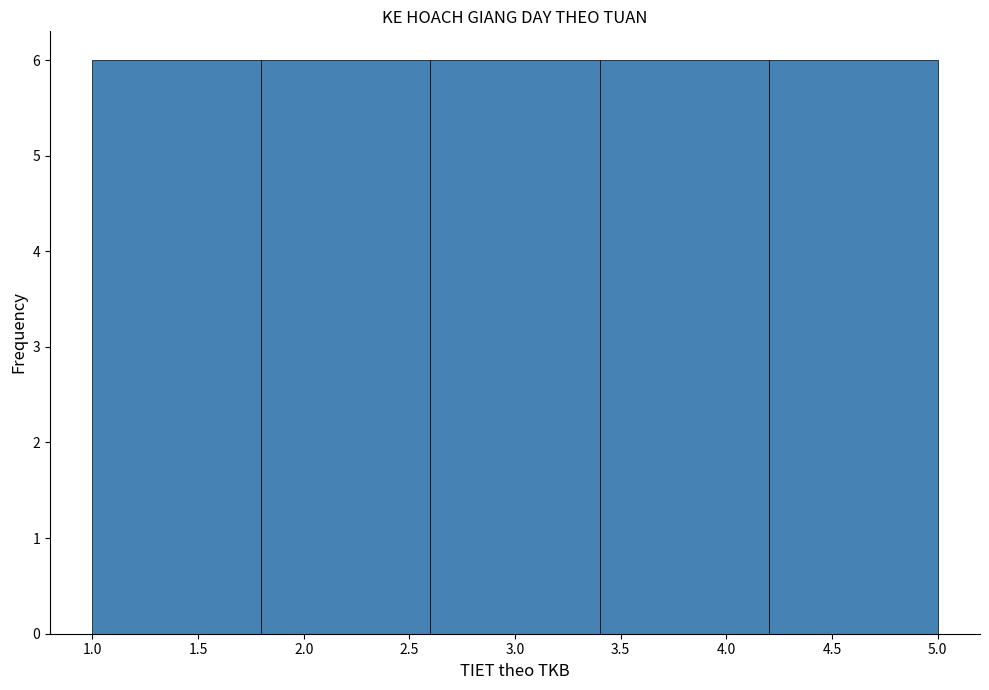

What is the height of the bar covering 1.0 to 1.8 on the x-axis? The values are not printed on the chart, so give them approximately, as read against the axis.

6